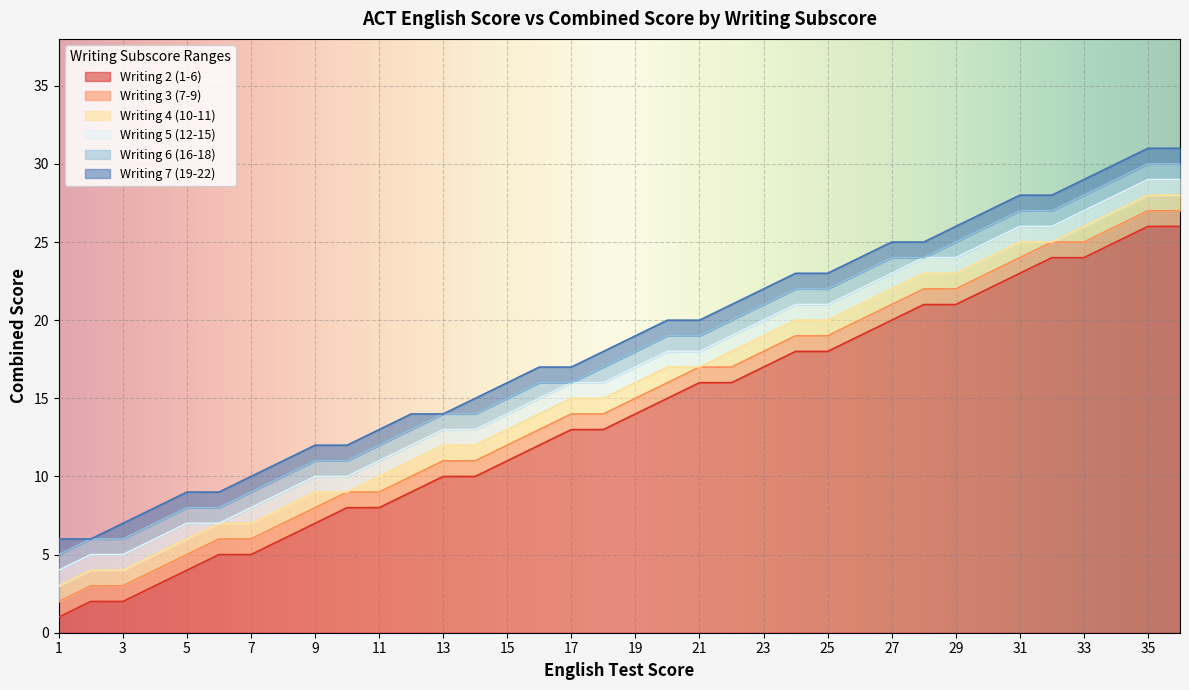

At which label does Writing 6 (16-18) first exceed 18?

20